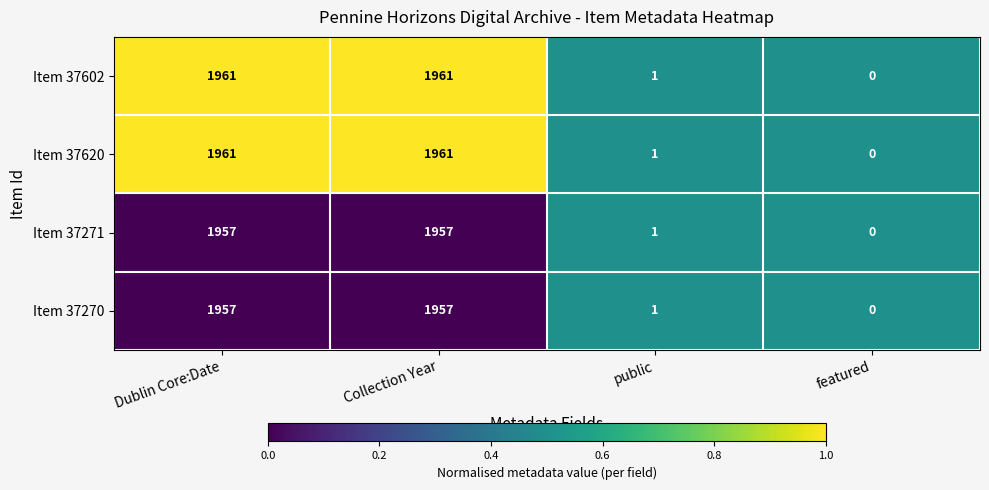

Which category has the lowest value across all series?

featured